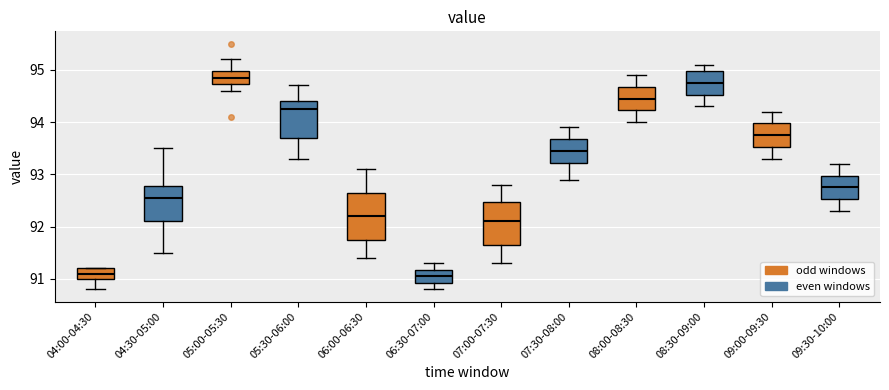

Reading left to right, transcribe this box plot: for each box, give where its median line is, the range the box spans, and where its two whiskers end, as read against the y-axis. The values are not printed on the chart, so give them approximately, as read against the axis.

04:00-04:30: median 91.1, box 91.0 to 91.2, whiskers 90.8 to 91.2
04:30-05:00: median 92.6, box 92.1 to 92.8, whiskers 91.5 to 93.5
05:00-05:30: median 94.9, box 94.7 to 95.0, whiskers 94.6 to 95.2
05:30-06:00: median 94.3, box 93.7 to 94.4, whiskers 93.3 to 94.7
06:00-06:30: median 92.2, box 91.8 to 92.7, whiskers 91.4 to 93.1
06:30-07:00: median 91.1, box 90.9 to 91.2, whiskers 90.8 to 91.3
07:00-07:30: median 92.1, box 91.7 to 92.5, whiskers 91.3 to 92.8
07:30-08:00: median 93.5, box 93.2 to 93.7, whiskers 92.9 to 93.9
08:00-08:30: median 94.5, box 94.2 to 94.7, whiskers 94.0 to 94.9
08:30-09:00: median 94.8, box 94.5 to 95.0, whiskers 94.3 to 95.1
09:00-09:30: median 93.8, box 93.5 to 94.0, whiskers 93.3 to 94.2
09:30-10:00: median 92.8, box 92.5 to 93.0, whiskers 92.3 to 93.2